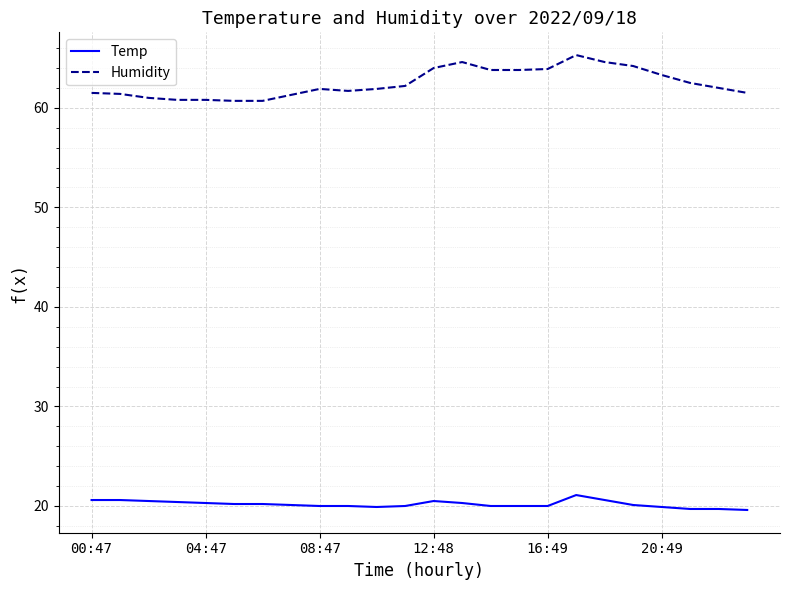

What is the maximum value for Temp?

21.1